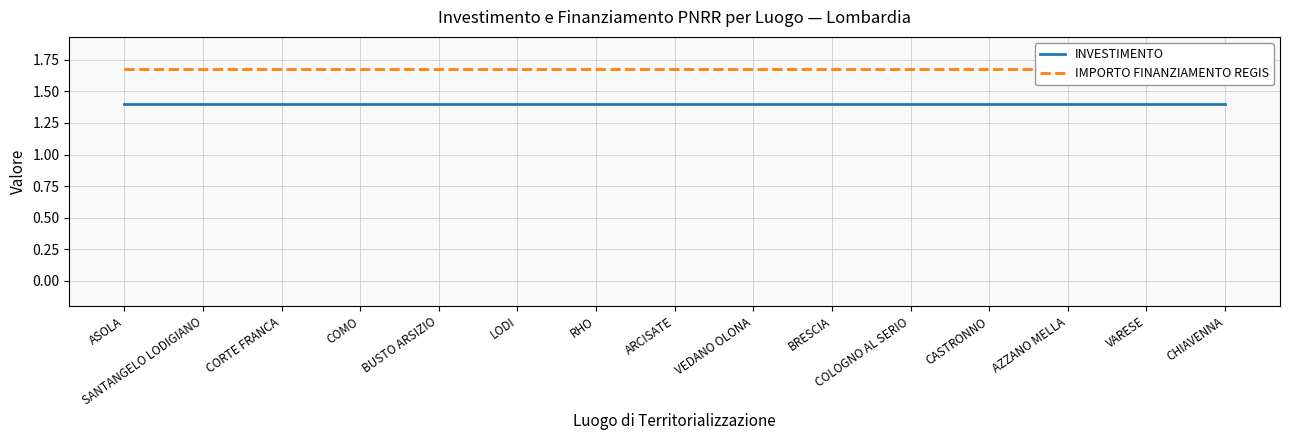

At which category is the sum across all series the highest?

ASOLA